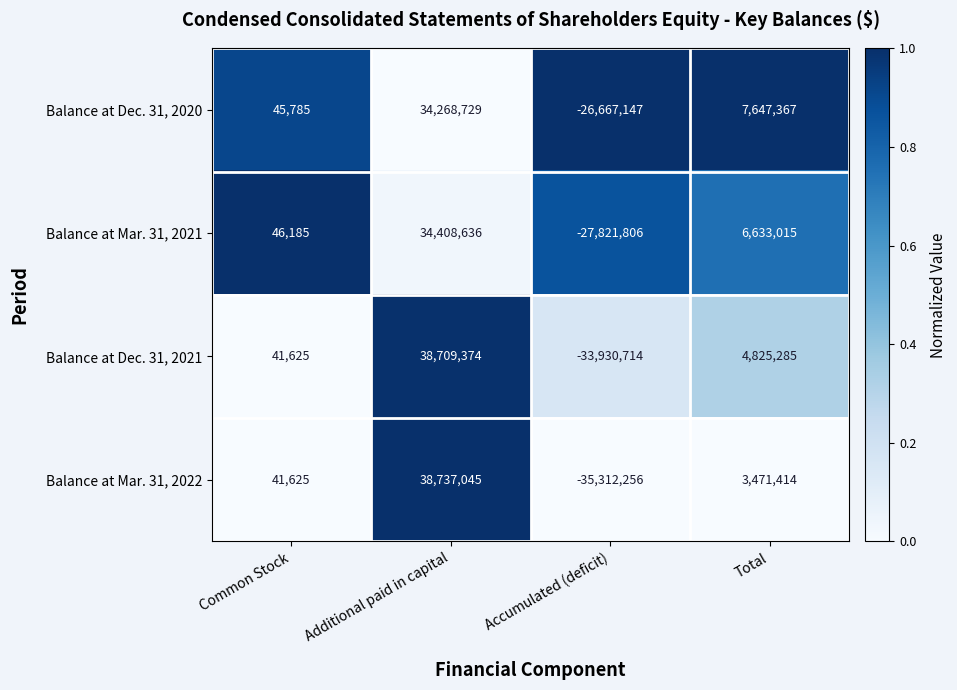

How many values in Balance at Dec. 31, 2020 are above zero?

3